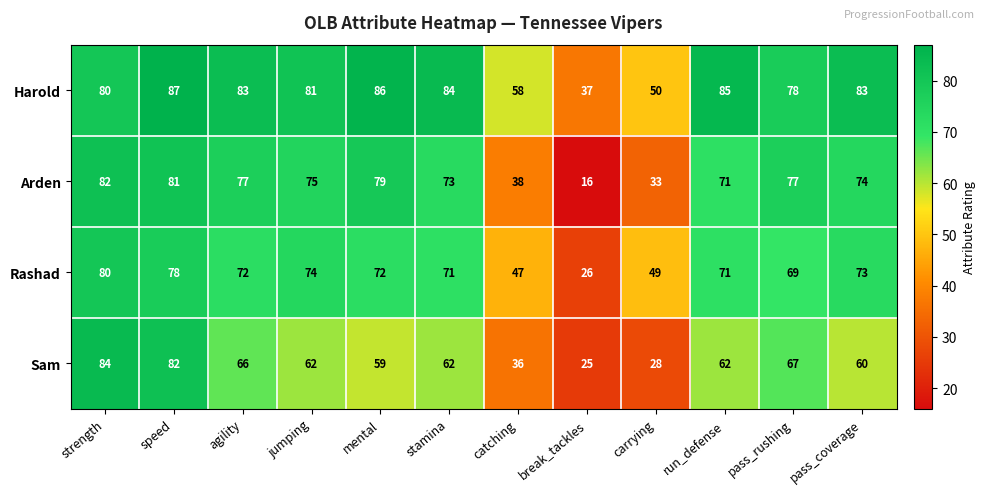

Which series has the largest range (max minus min)?

Arden